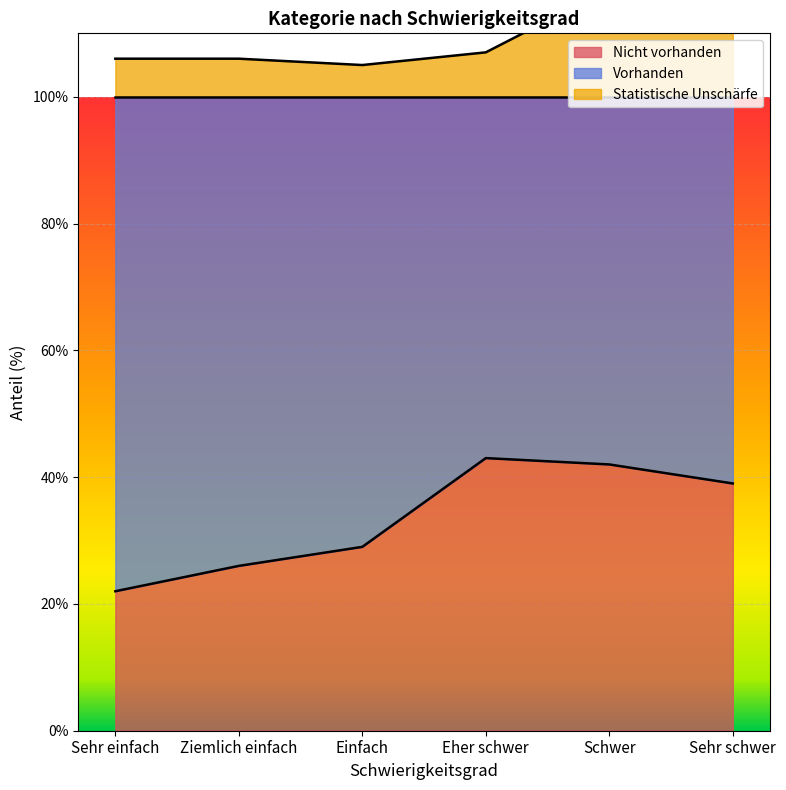

At which label does Statistische Unschärfe reach its peak?

Schwer